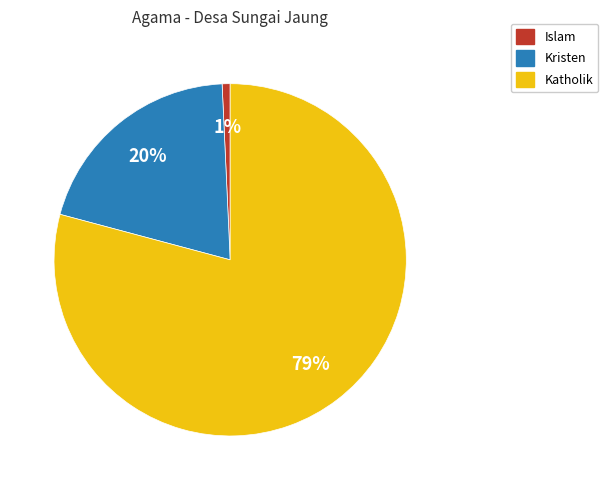

To the nearest percent, what is the difference between the largest and smallest slice percentages?

78%